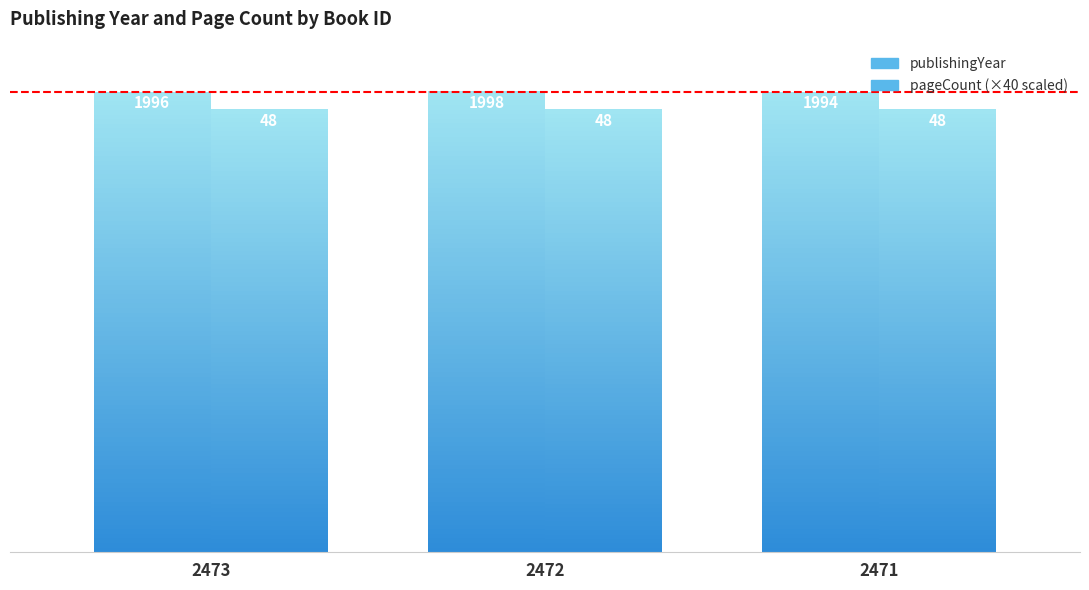

List the labels in order of pageCount (×40) value, smallest first.

2473, 2472, 2471